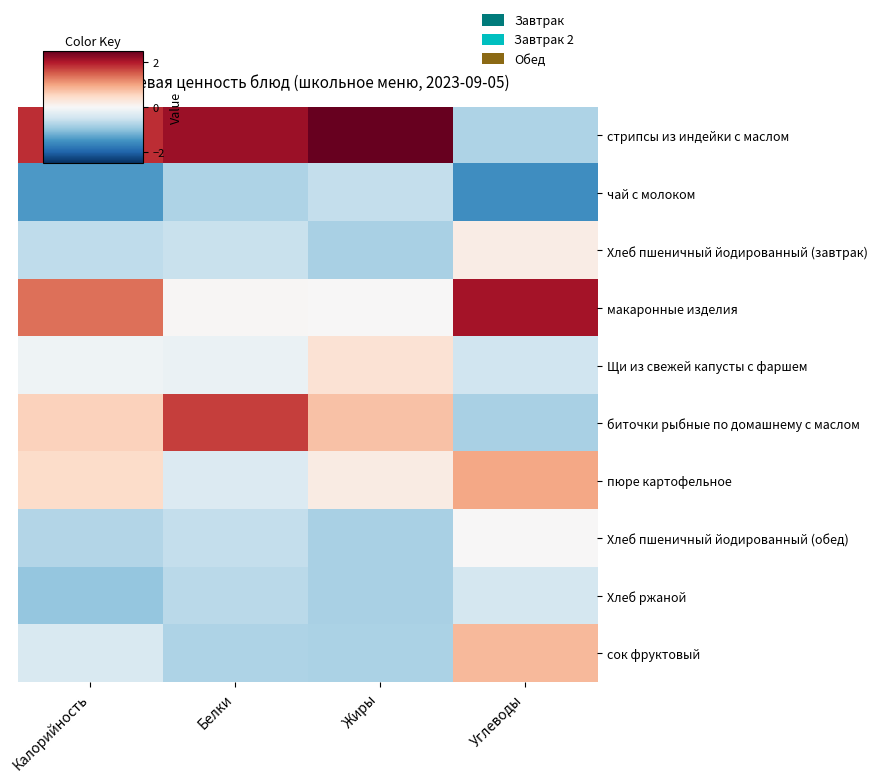

Between Жиры and Белки, which is larger?

Жиры